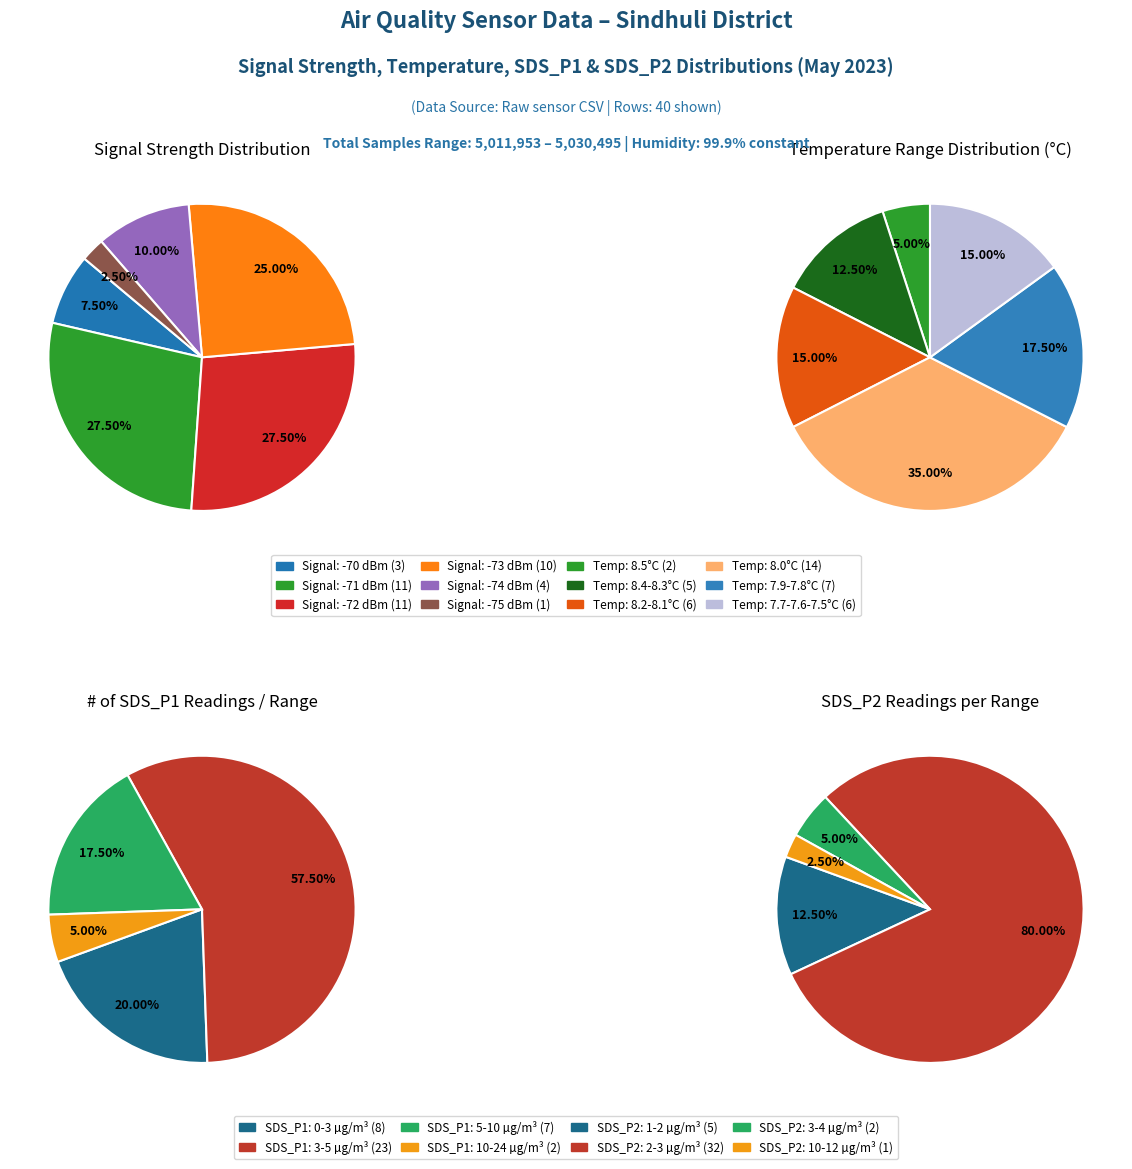

Which series has the widest spread of values?

SDS_P1